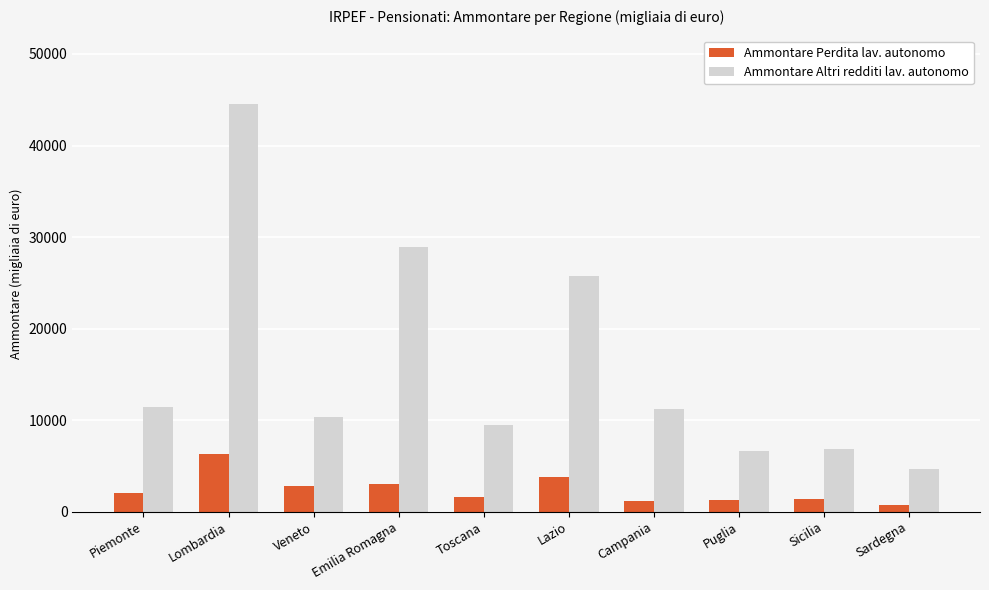

Which label corresponds to the largest value in the chart?

Lombardia